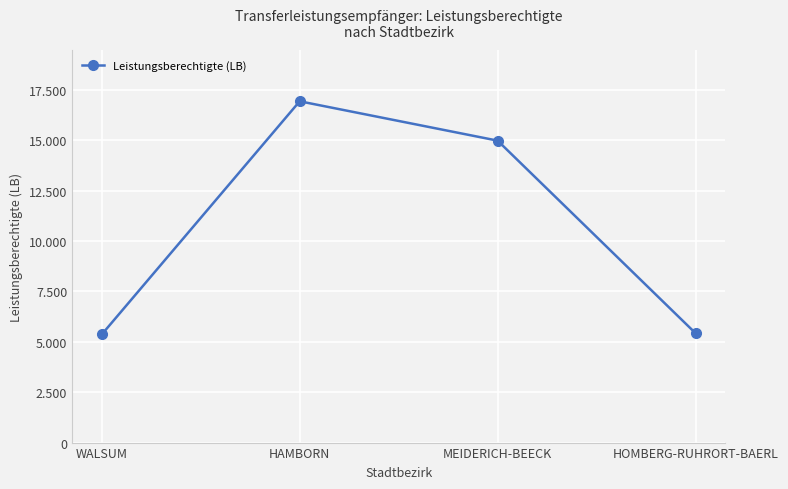

Rank the categories by value from lowest to highest.

WALSUM, HOMBERG-RUHRORT-BAERL, MEIDERICH-BEECK, HAMBORN